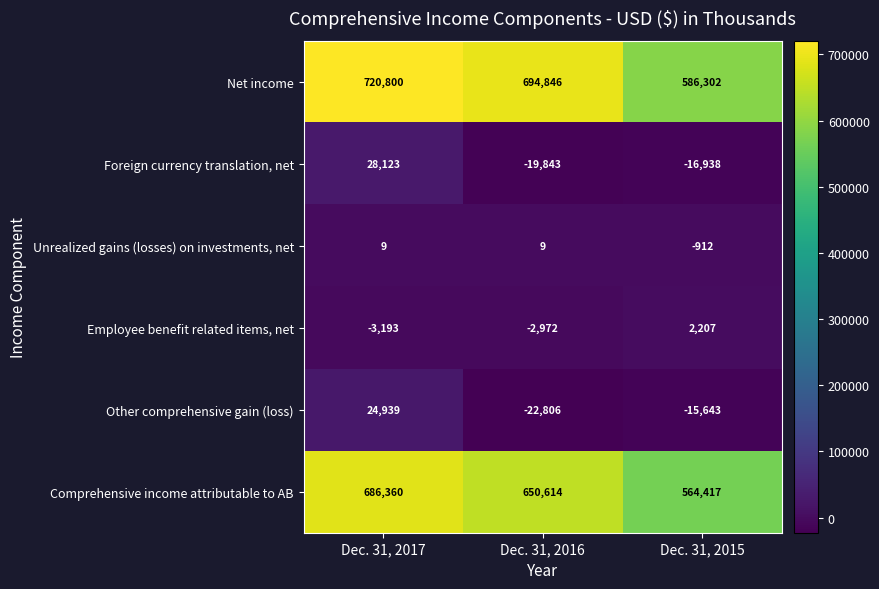

How many negative values does the Foreign currency translation, net series have?

2